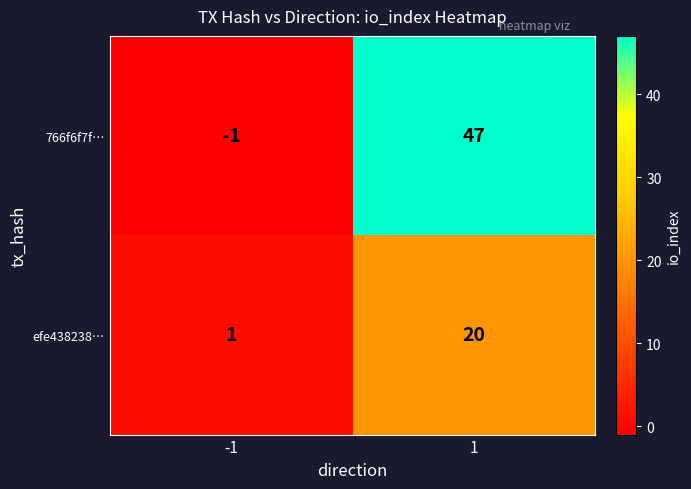

How many categories are shown in the chart?

2